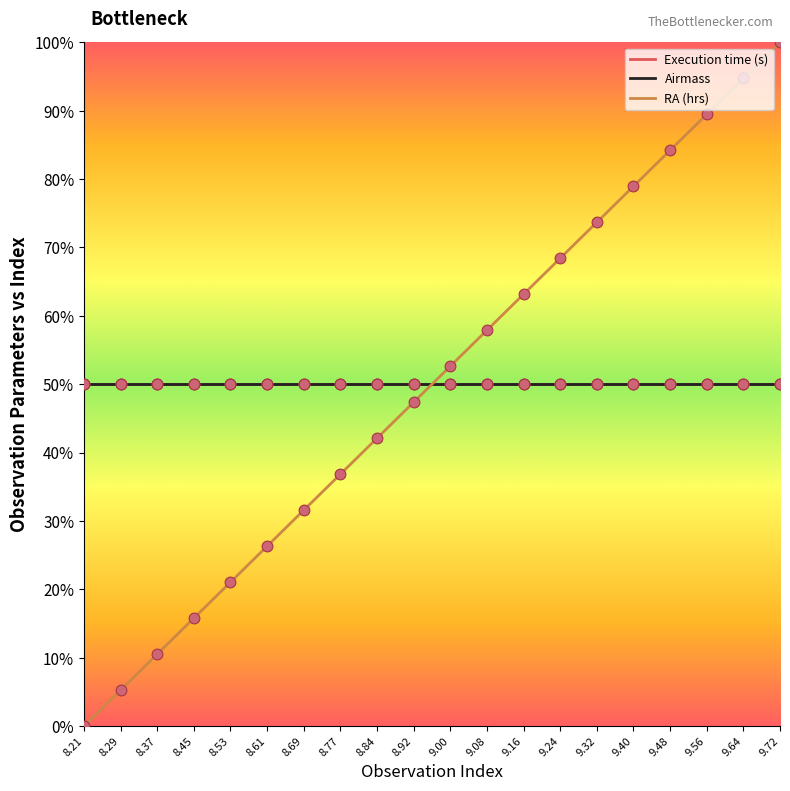

What are all the series names shown in the legend?

Execution time (s), Airmass, RA (hrs)